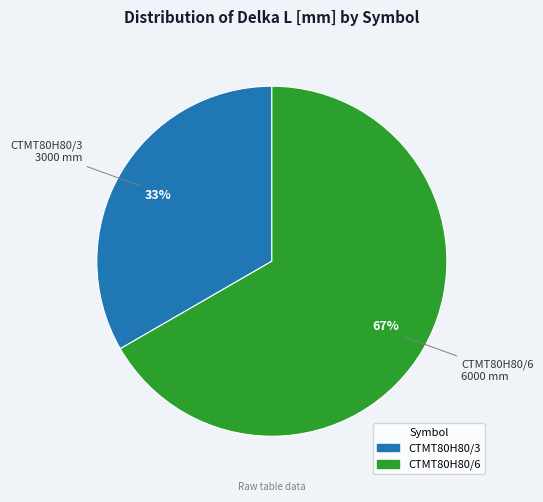

How many segments does this pie chart have?

2